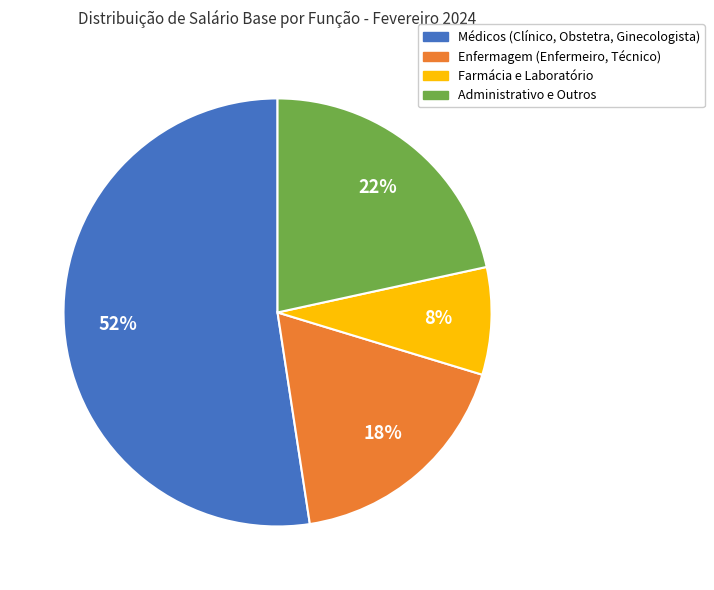

Does any single category account for the majority?

Yes